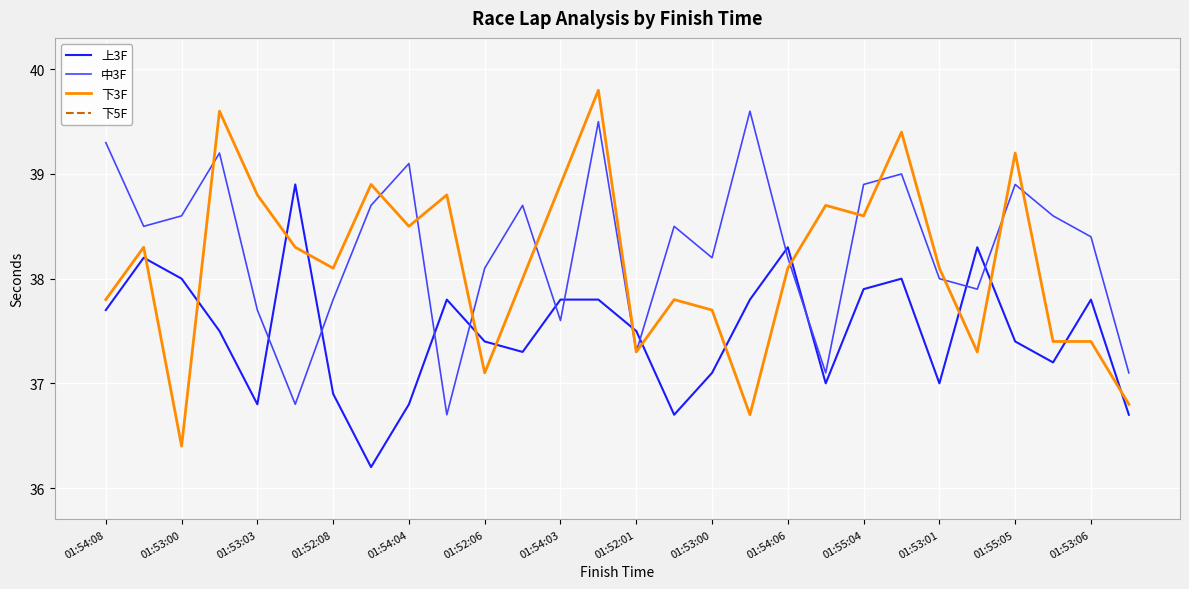

How many data points in 上3F are less than 37?

6